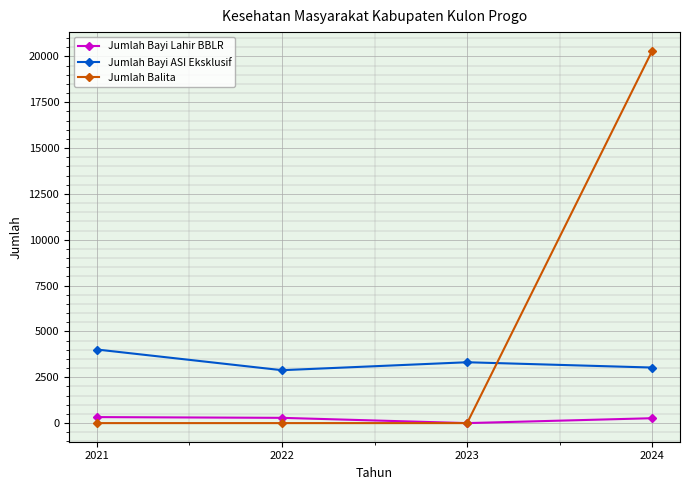

At how many categories does at least one series exceed 5047?

1